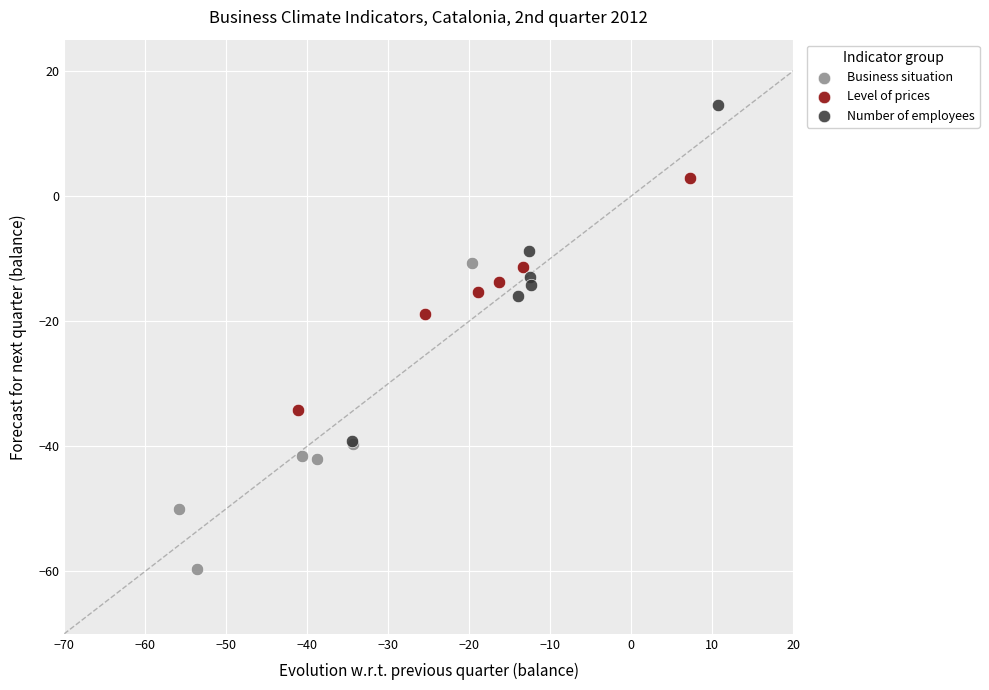

Which series has the largest Y range (max minus min)?

Number of employees